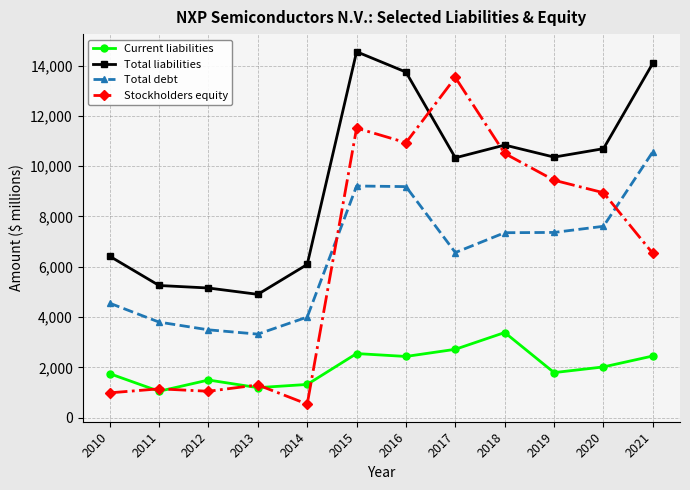

Where does the Stockholders equity series first go above 8944?

2015